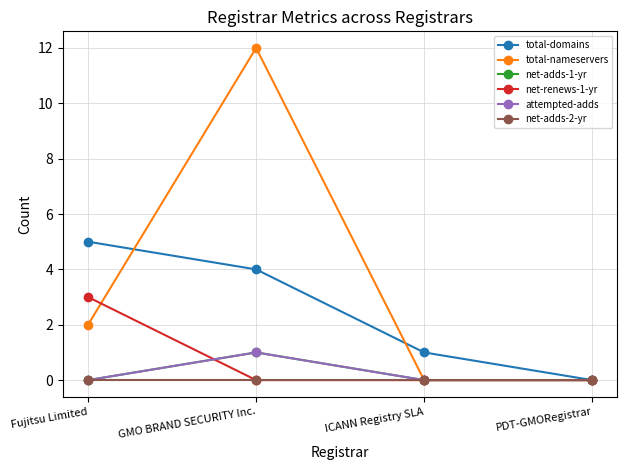

What is the approximate value of attempted-adds at GMO BRAND SECURITY Inc.?

1